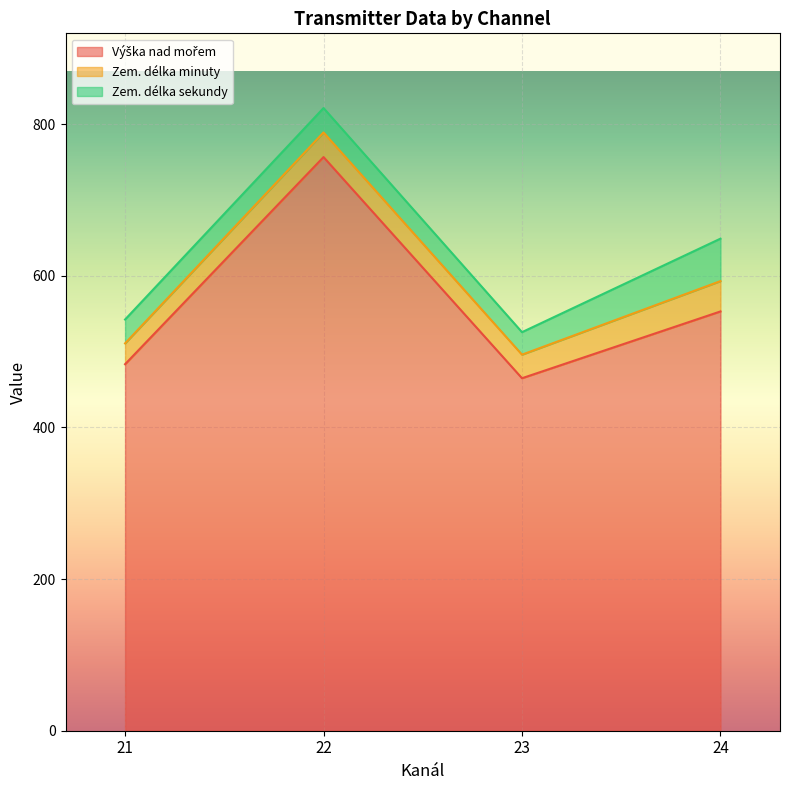

At which category is the sum across all series the highest?

22